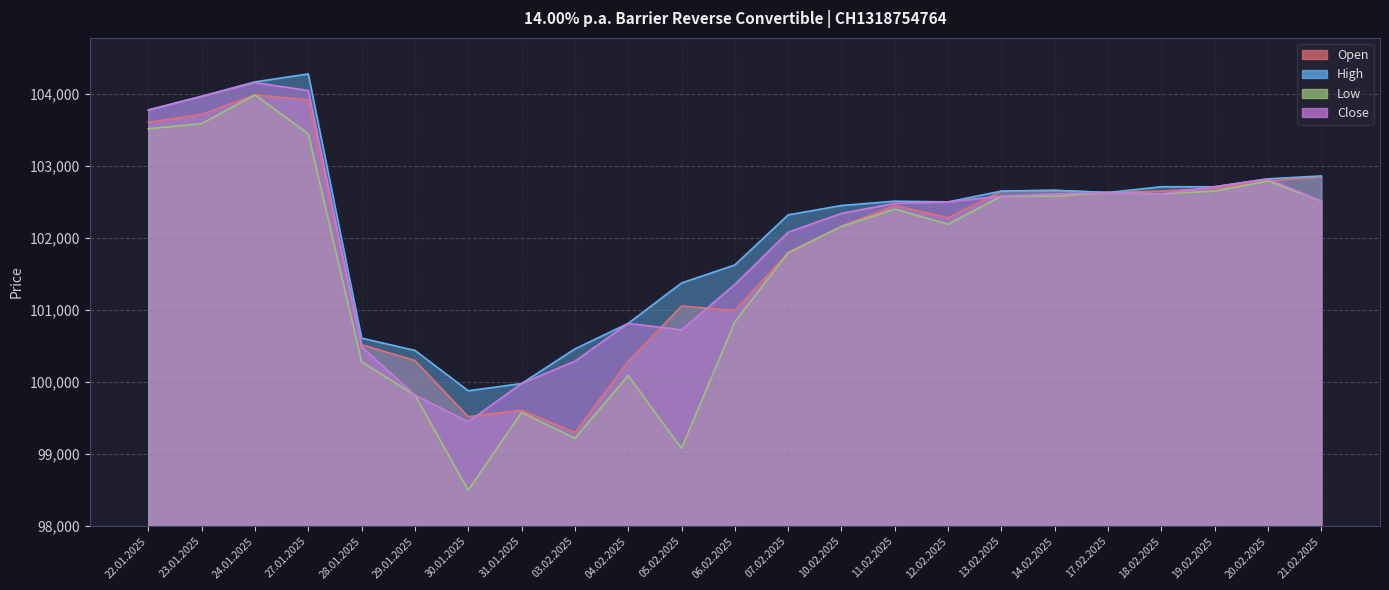

Which category has the highest value across all series?

27.01.2025